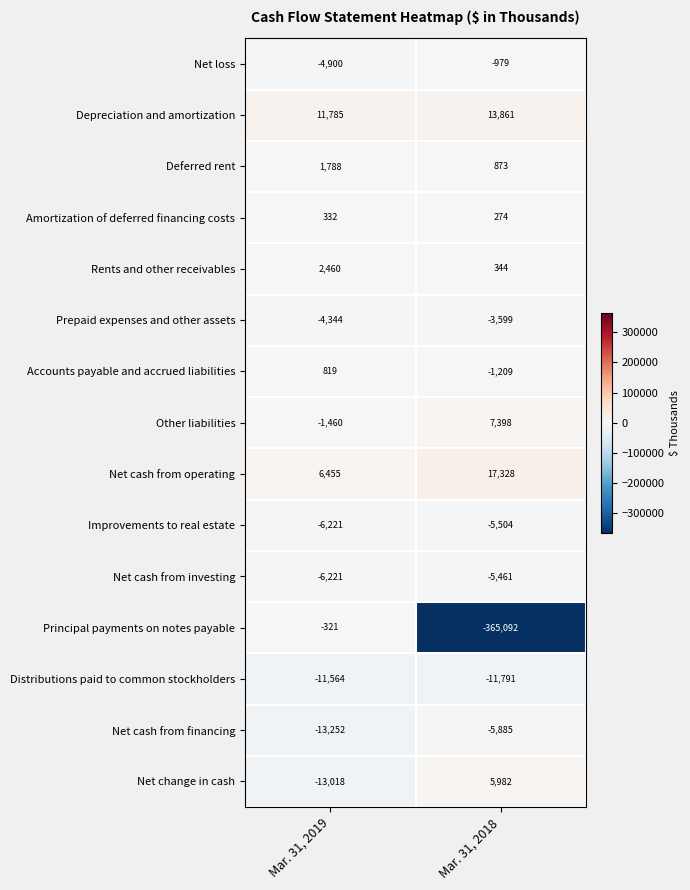

Rank the series by their maximum value, from highest to lowest.

Net cash from operating, Depreciation and amortization, Other liabilities, Net change in cash, Rents and other receivables, Deferred rent, Accounts payable and accrued liabilities, Amortization of deferred financing costs, Principal payments on notes payable, Net loss, Prepaid expenses and other assets, Net cash from investing, Improvements to real estate, Net cash from financing, Distributions paid to common stockholders